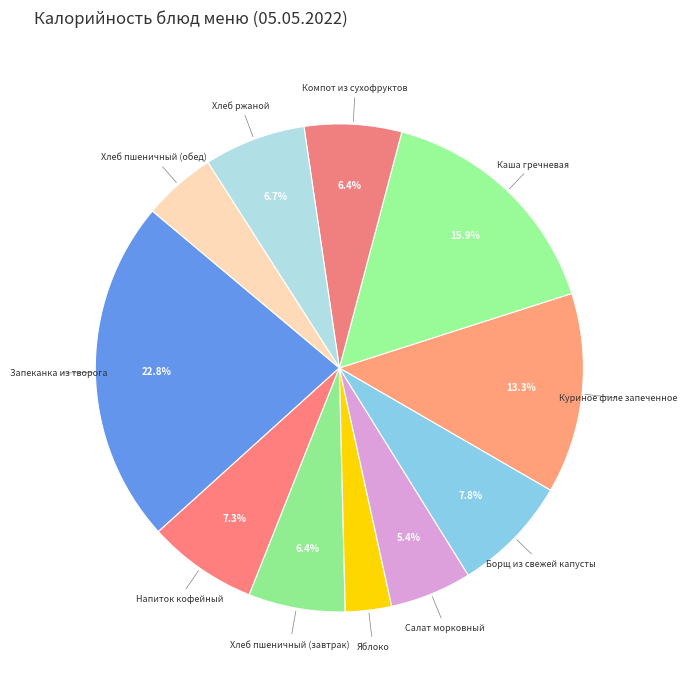

The Компот из сухофруктов slice represents 12% of the pie. True or false?

False